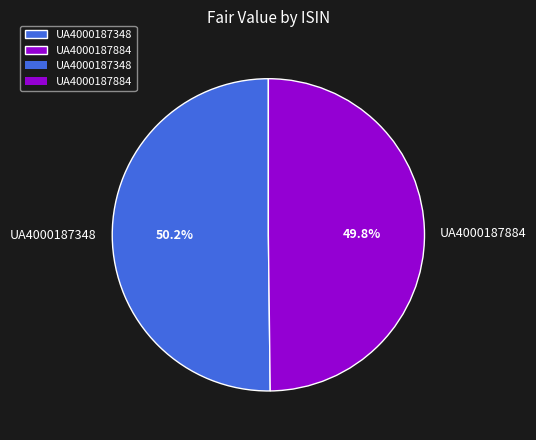

To the nearest percent, what portion does UA4000187884 represent?

50%